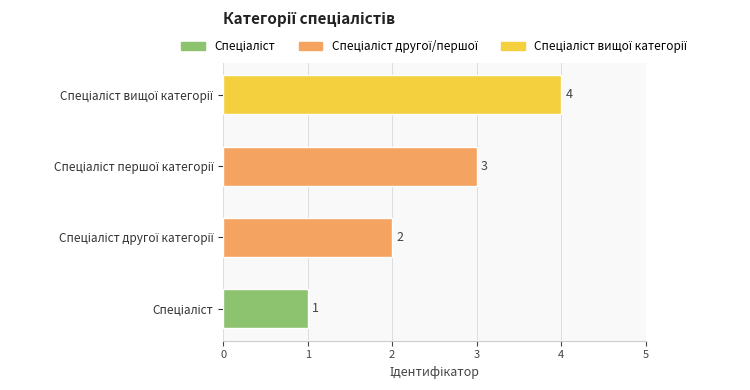

What is the difference between the maximum and minimum values?

3